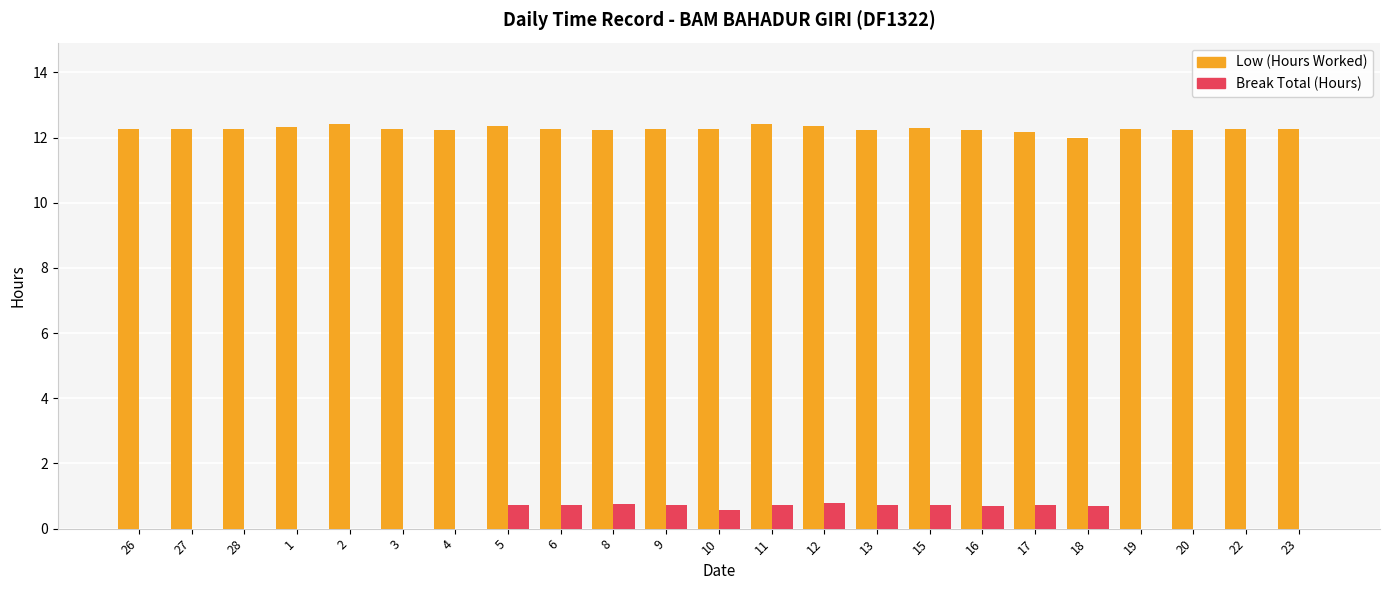

What is the highest value of the Low (Hours Worked) series?

12.4